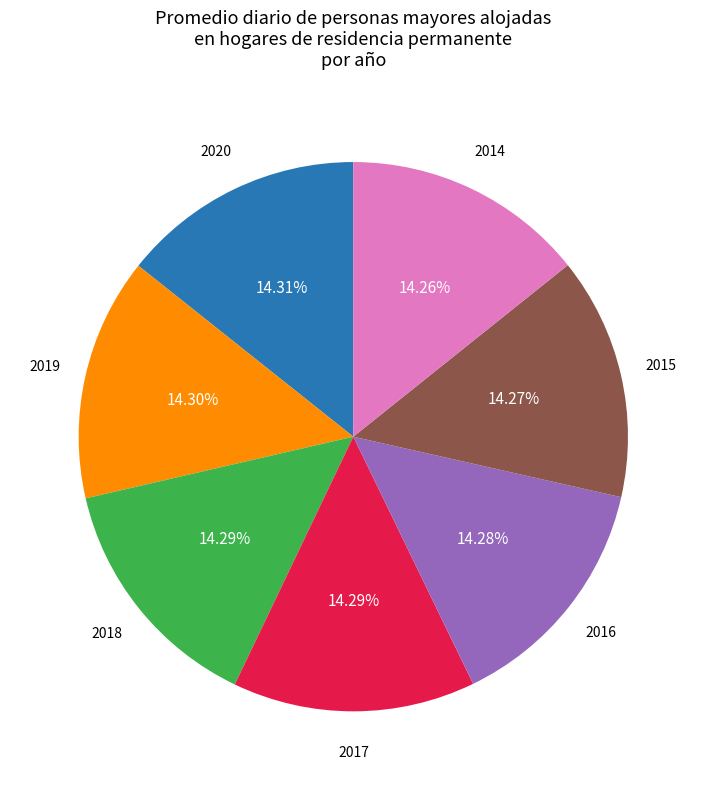

Is there a majority slice in this chart?

No